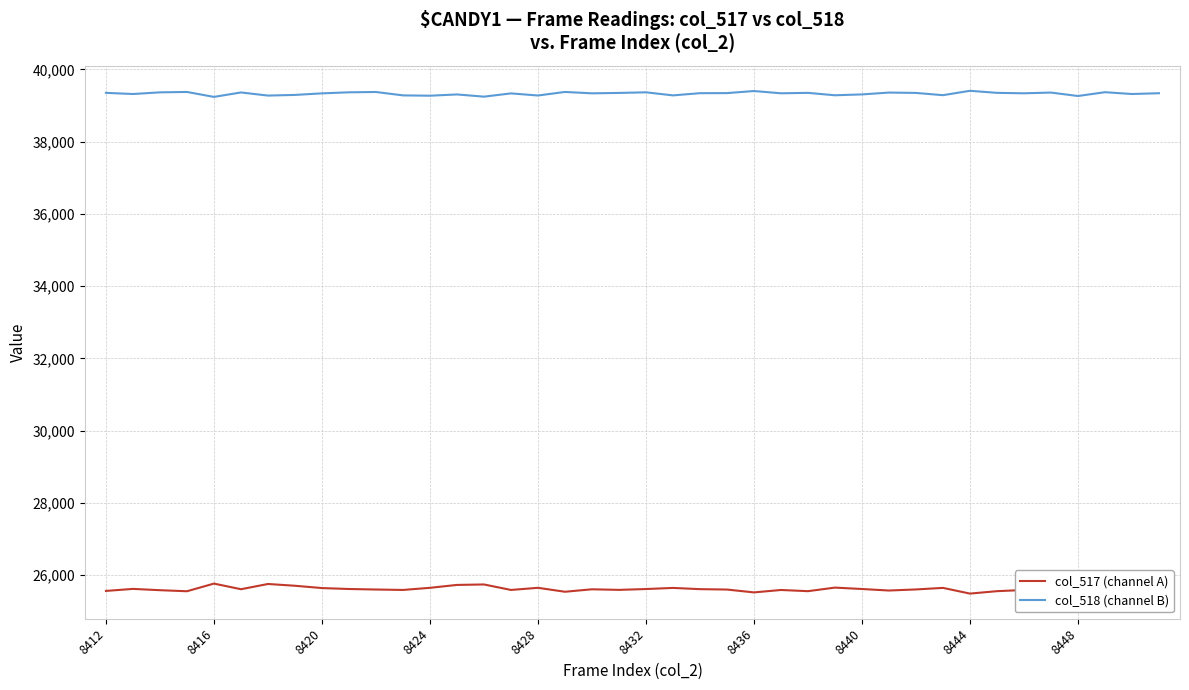

Which series has the largest total across all categories?

col_518 (channel B)